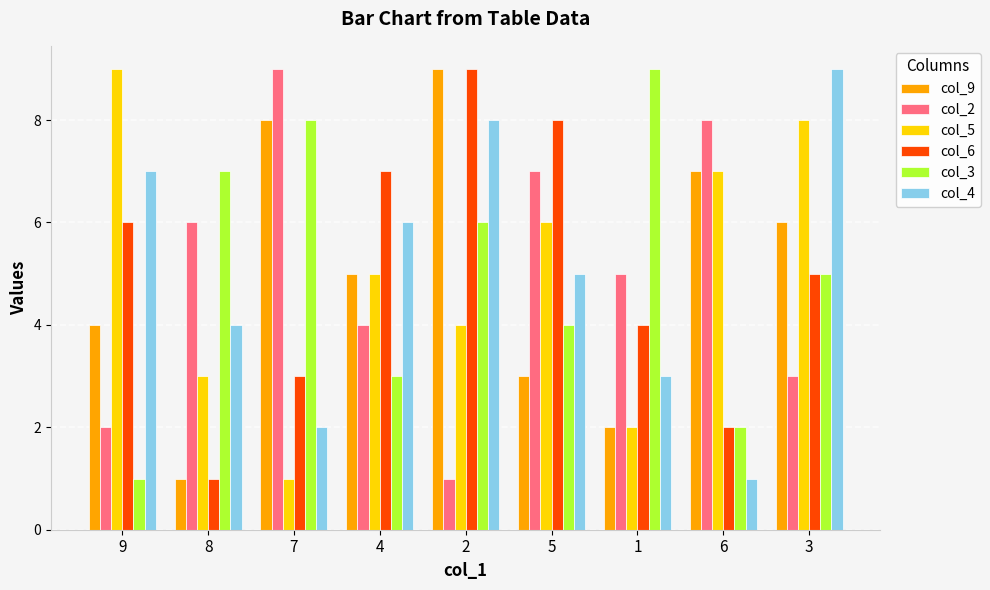

Between 8 and 7, which series saw the biggest shift?

col_9